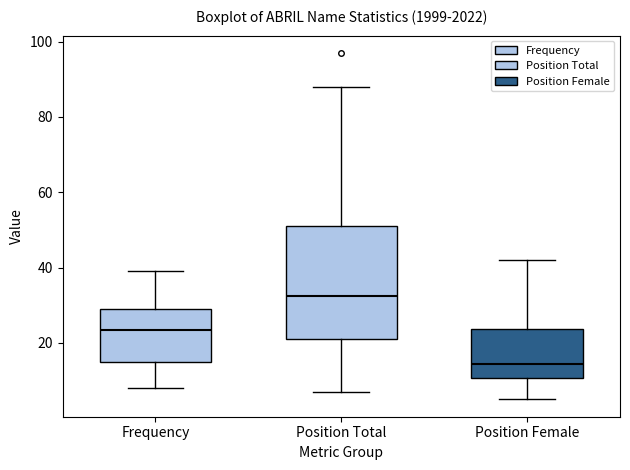

Reading left to right, transcribe this box plot: for each box, give where its median line is, the range the box spans, and where its two whiskers end, as read against the y-axis. The values are not printed on the chart, so give them approximately, as read against the axis.

Frequency: median 24, box 16 to 30, whiskers 8 to 40
Position Total: median 32, box 22 to 52, whiskers 8 to 88
Position Female: median 14, box 10 to 24, whiskers 6 to 42